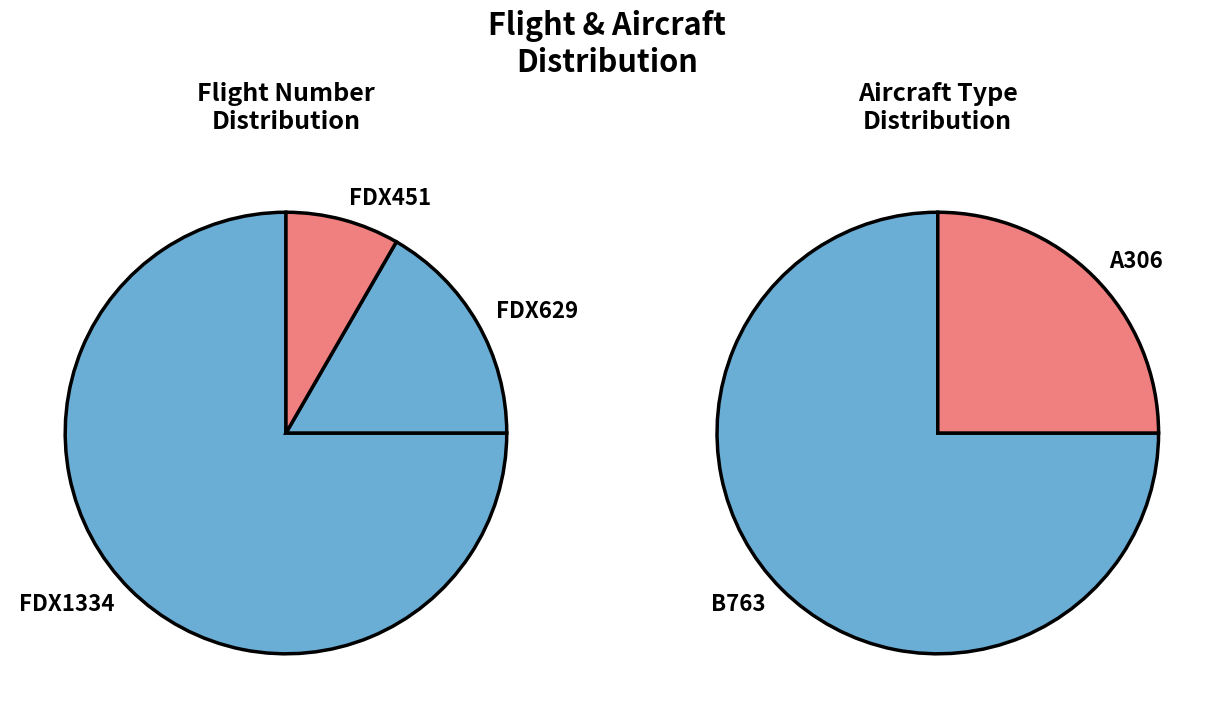

To the nearest percent, what is the average slice percentage?

33%